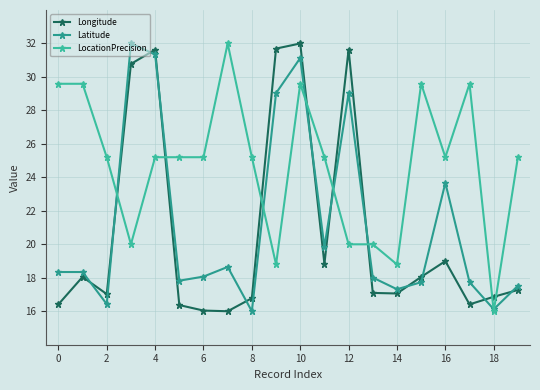

What is the maximum value shown in the chart?

32.0